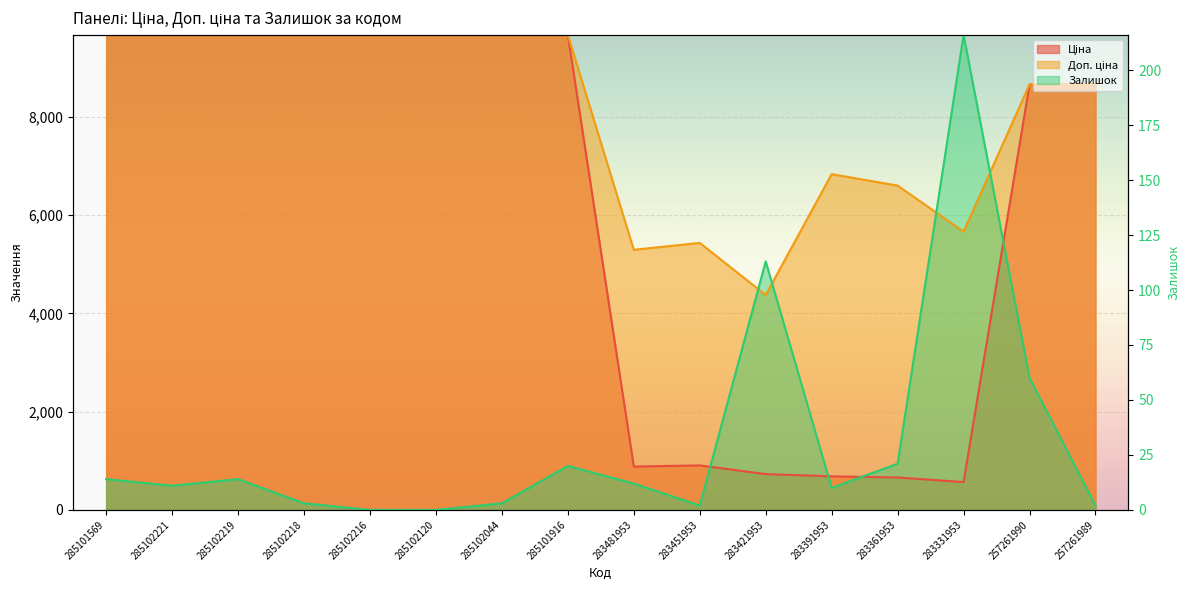

What value does the Залишок series have at 283451953?

89.5